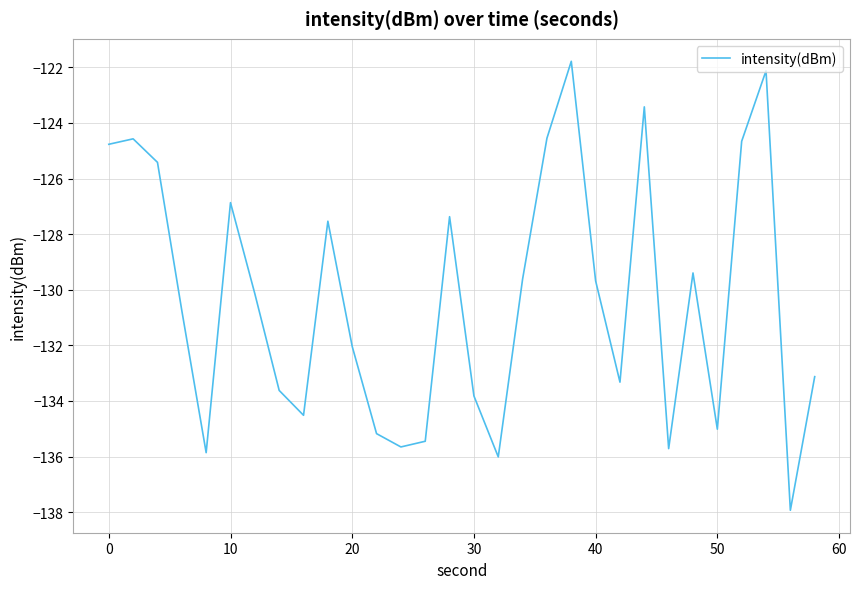

What is the difference between the maximum and minimum values?

16.2